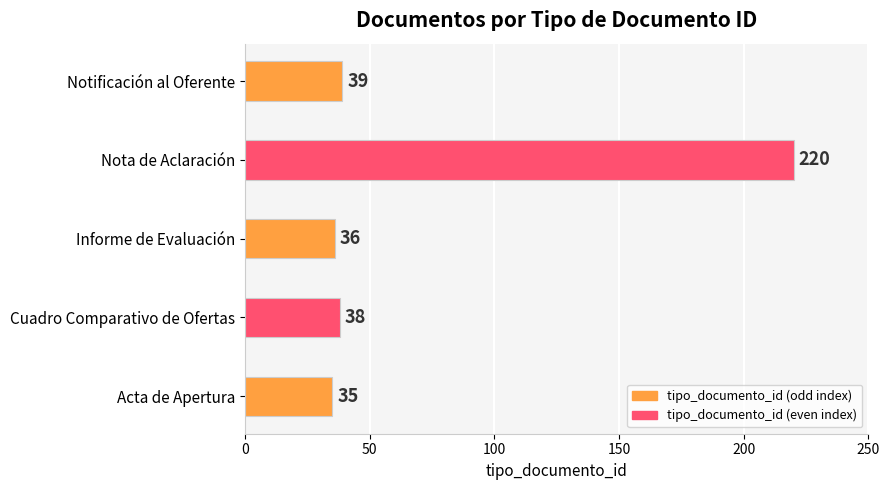

What is the change in value from Acta de Apertura to Nota de Aclaración?

+185